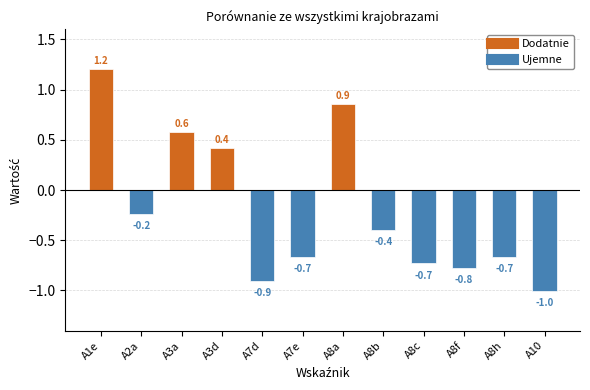

Reading left to right, list all the values displayed in this chart.

A1e=1.2	A2a=-0.2	A3a=0.6	A3d=0.4	A7d=-0.9	A7e=-0.7	A8a=0.9	A8b=-0.4	A8c=-0.7	A8f=-0.8	A8h=-0.7	A10=-1.0